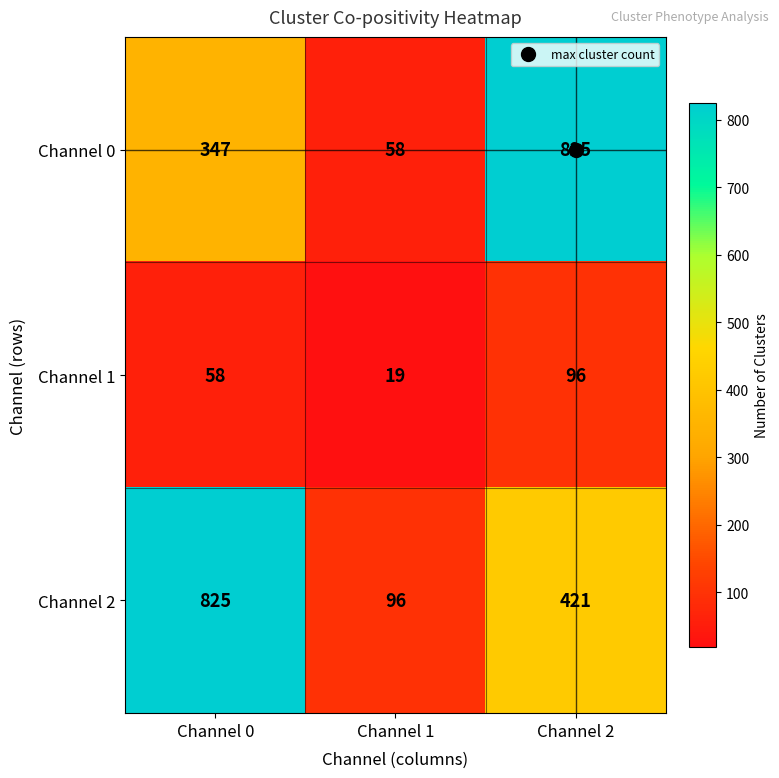

Rank the series at Channel 2 from highest to lowest value.

Channel 0, Channel 2, Channel 1